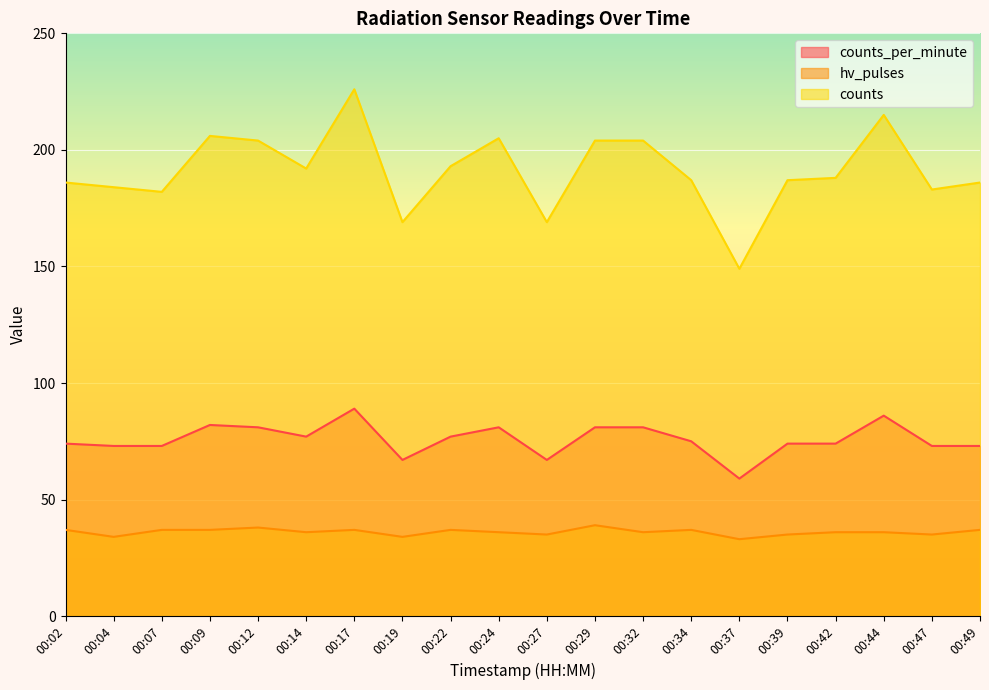

What are all the series names shown in the legend?

counts_per_minute, hv_pulses, counts